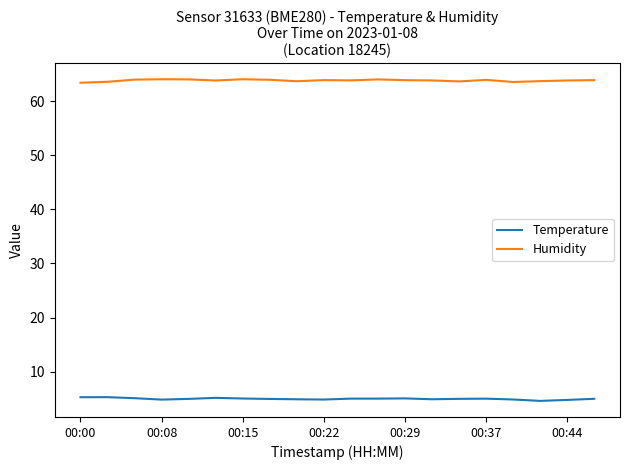

List the series in order of their peak value, lowest first.

Temperature, Humidity